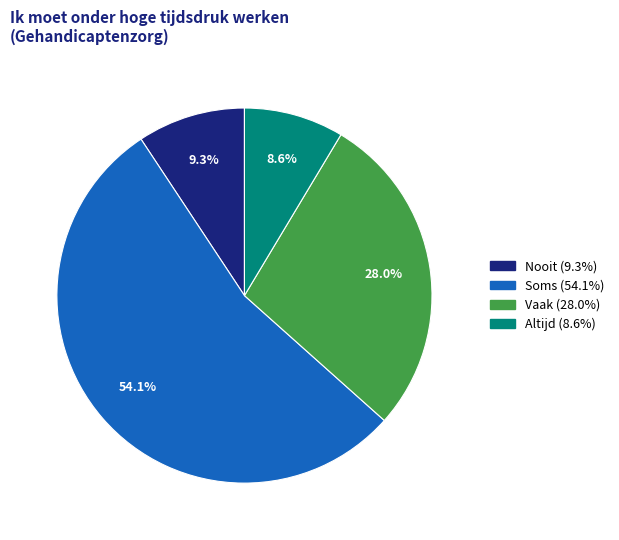

Which slice is the smallest?

Altijd